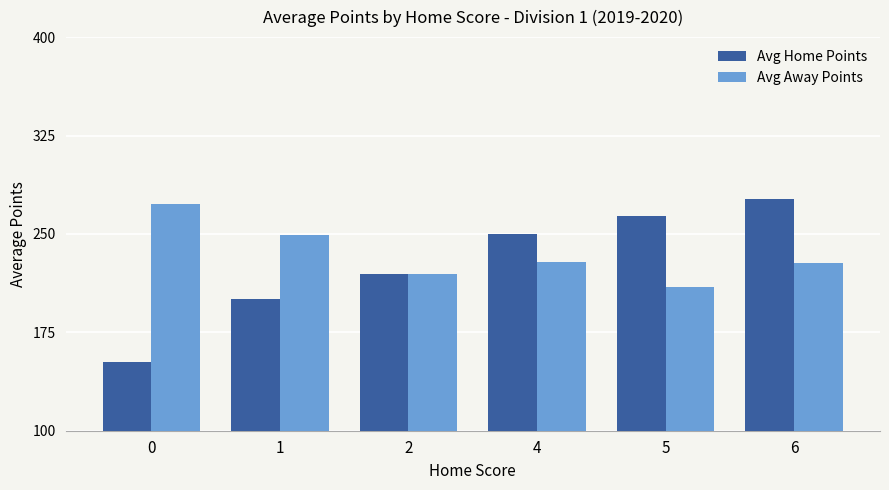

Is it true that Avg Away Points equals 209.7 at 5?

True